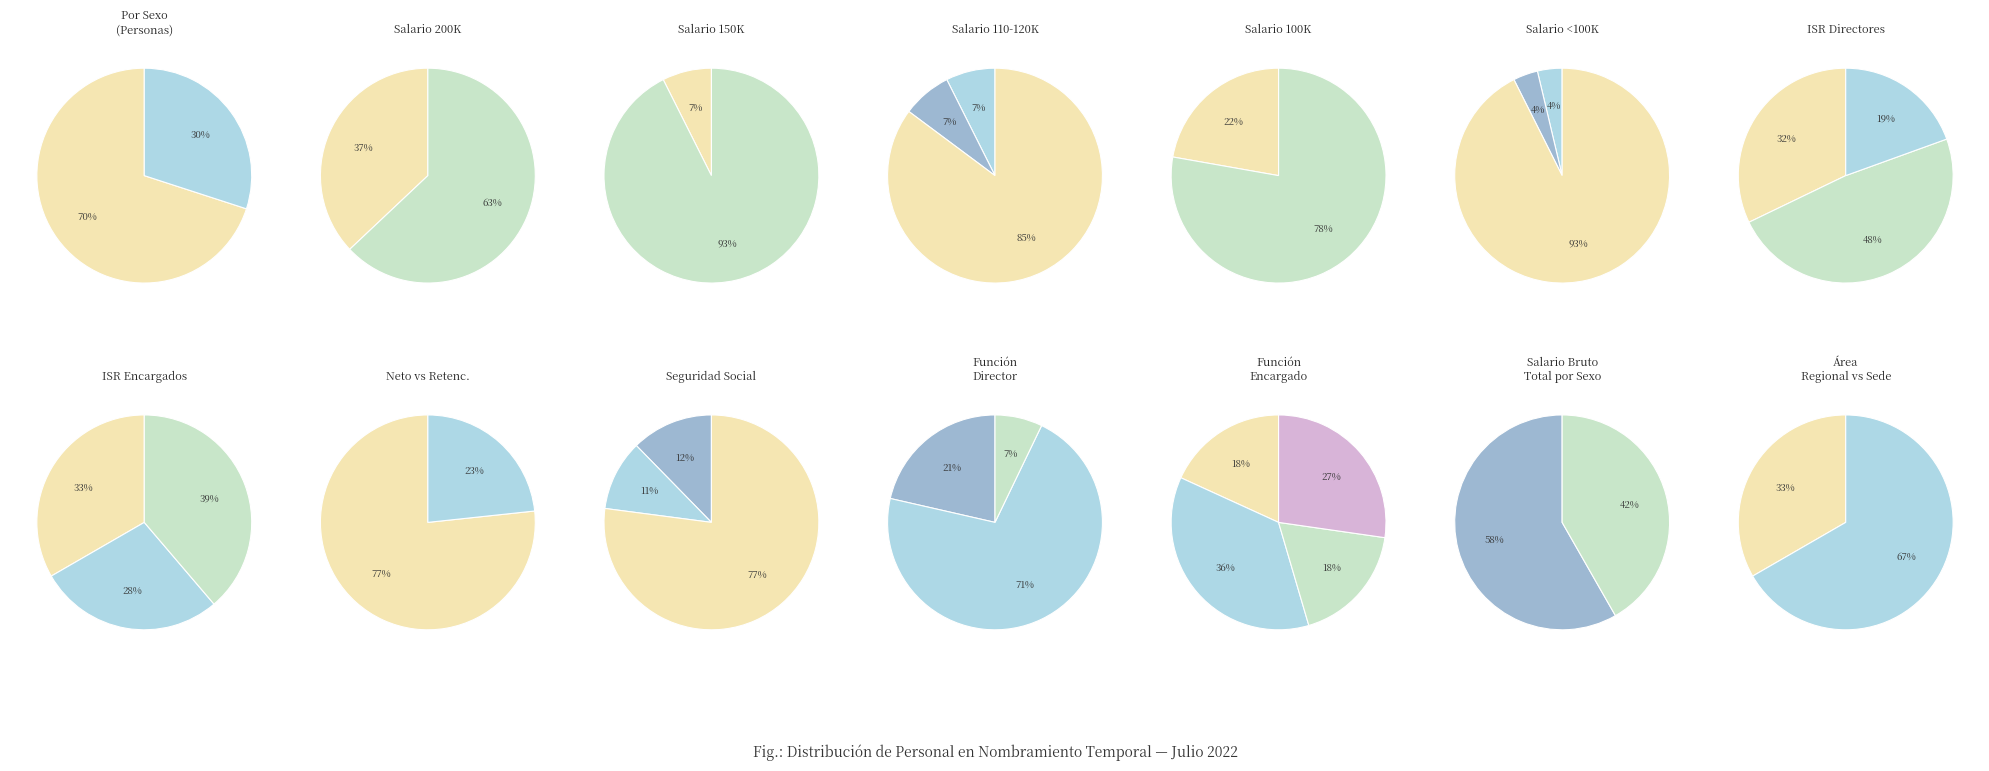

Does F represent more than half of the total?

Yes